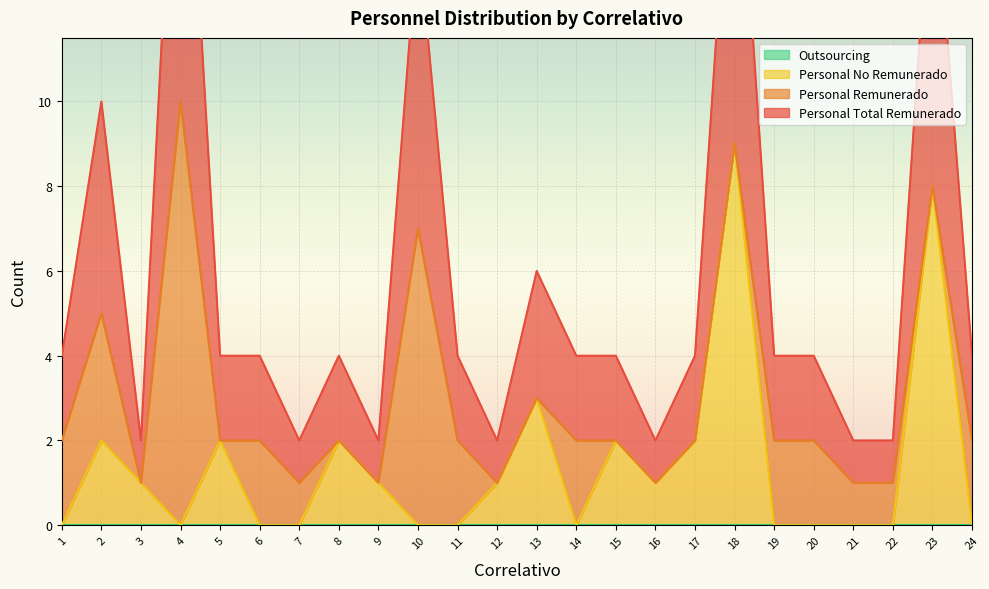

Where is the first local maximum for Personal Total Remunerado?

2